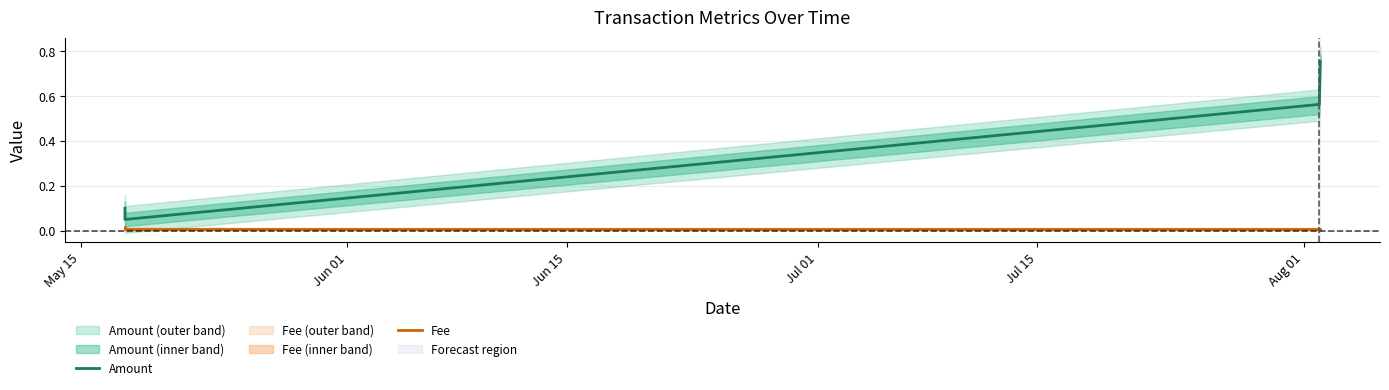

At how many categories does at least one series exceed 0?

5